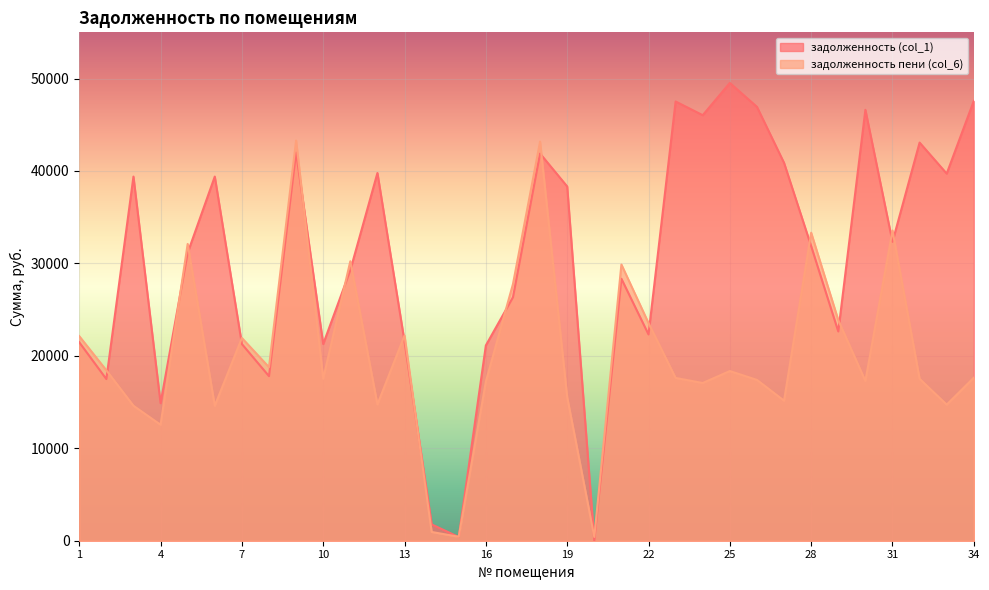

Where do задолженность (col_1) and задолженность пени (col_6) first cross each other?

2 and 3